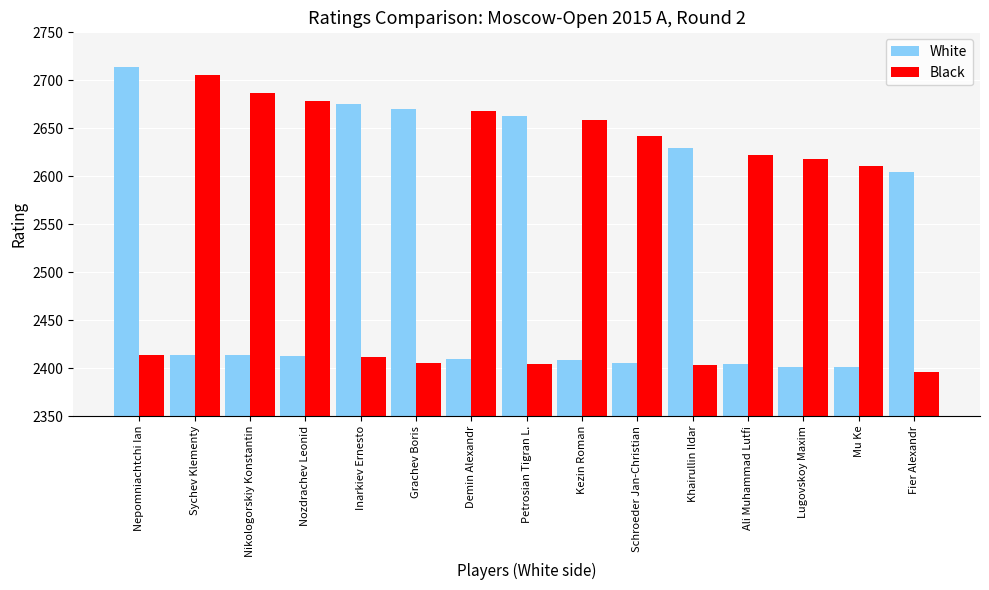

What is the difference between the maximum and minimum values in the Black series?

310